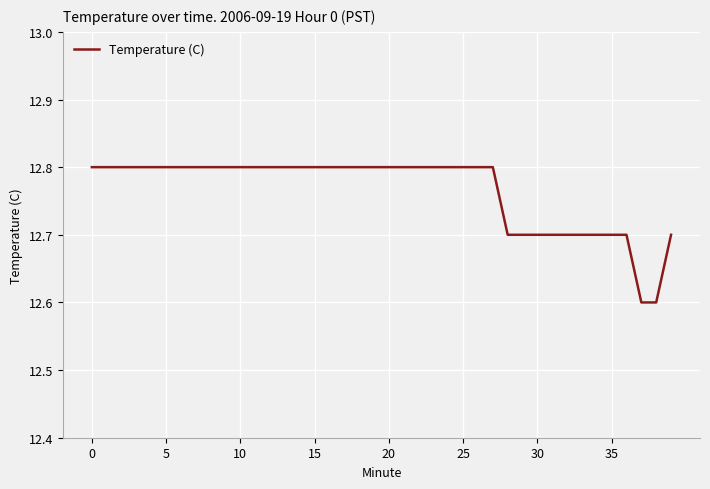

What is the greatest value displayed?

12.8